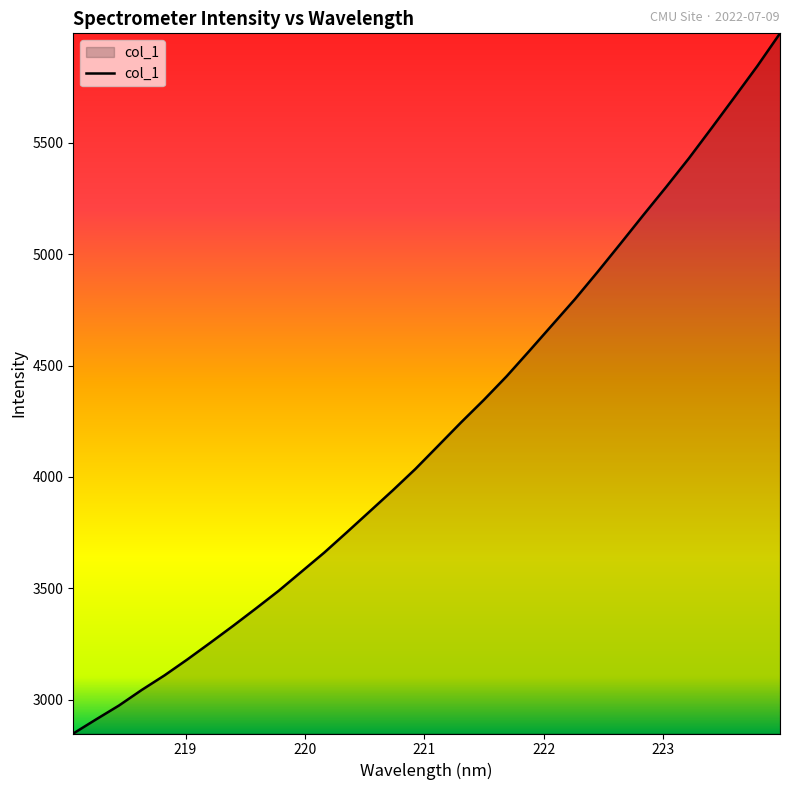

What is the maximum value shown in the chart?

5990.5